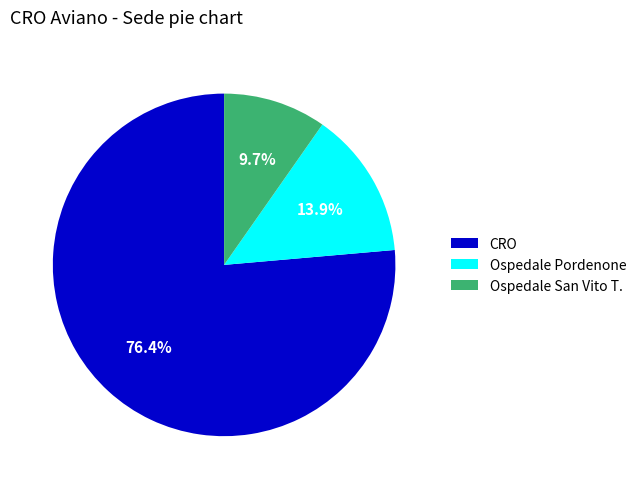

Which category has the biggest portion of the pie?

CRO